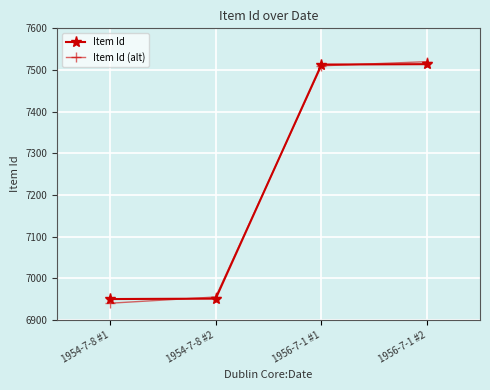

True or false: Item Id has more than 1 interior local peaks.

False